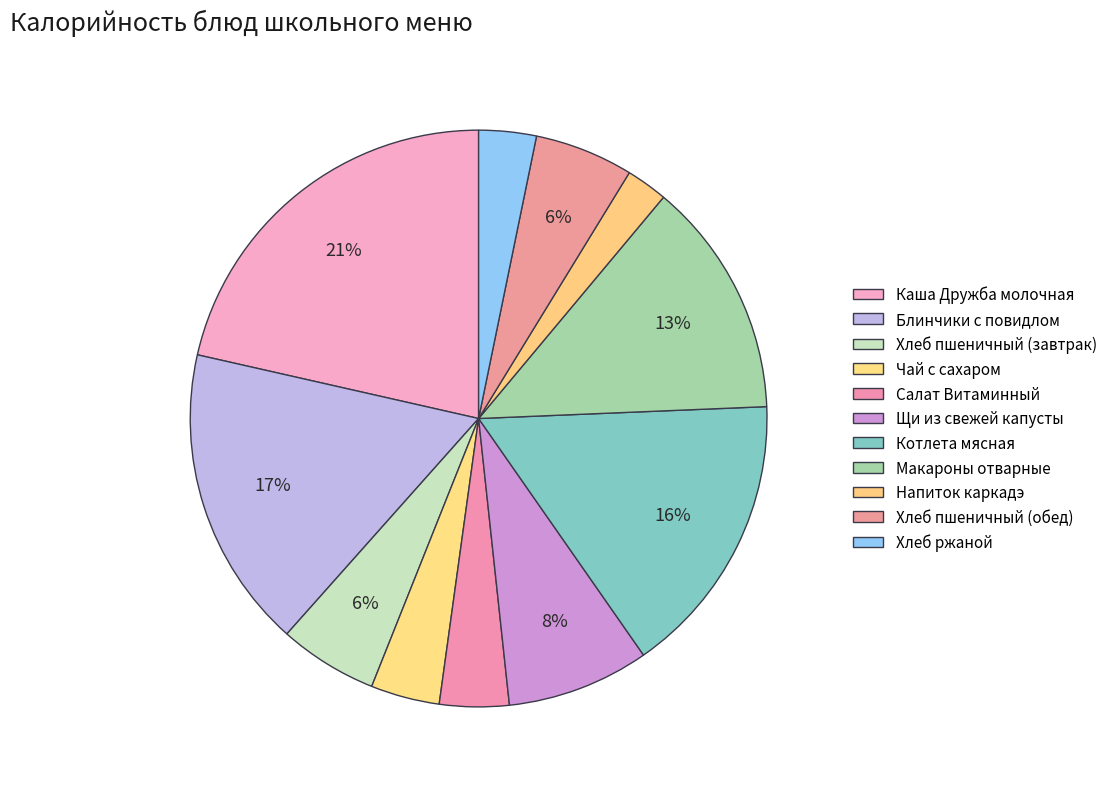

Does Щи из свежей капусты represent more than half of the total?

No